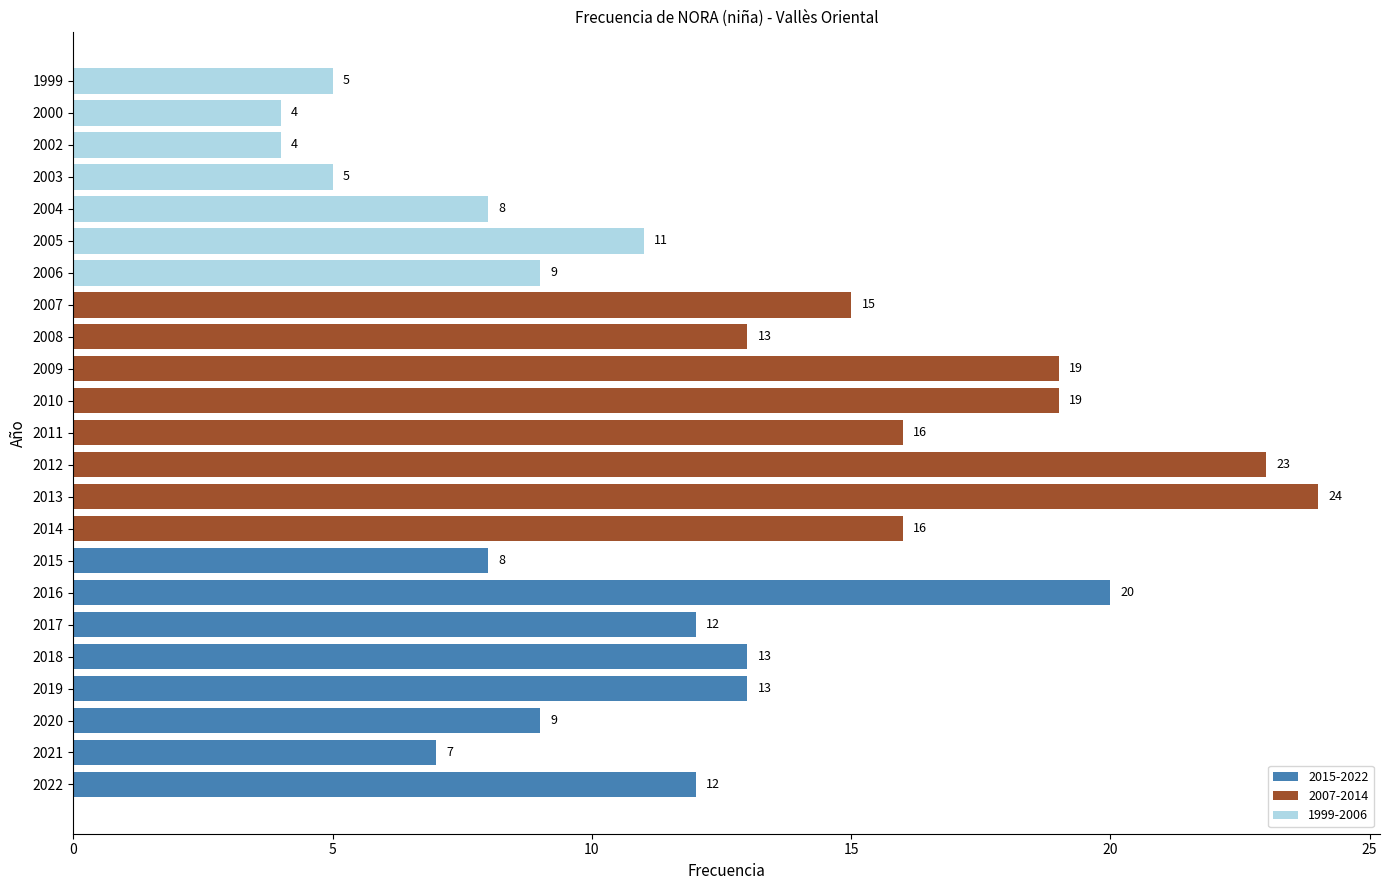

Reading left to right, extract all data points from this chart.

12	7	9	13	13	12	20	8	16	24	23	16	19	19	13	15	9	11	8	5	4	4	5